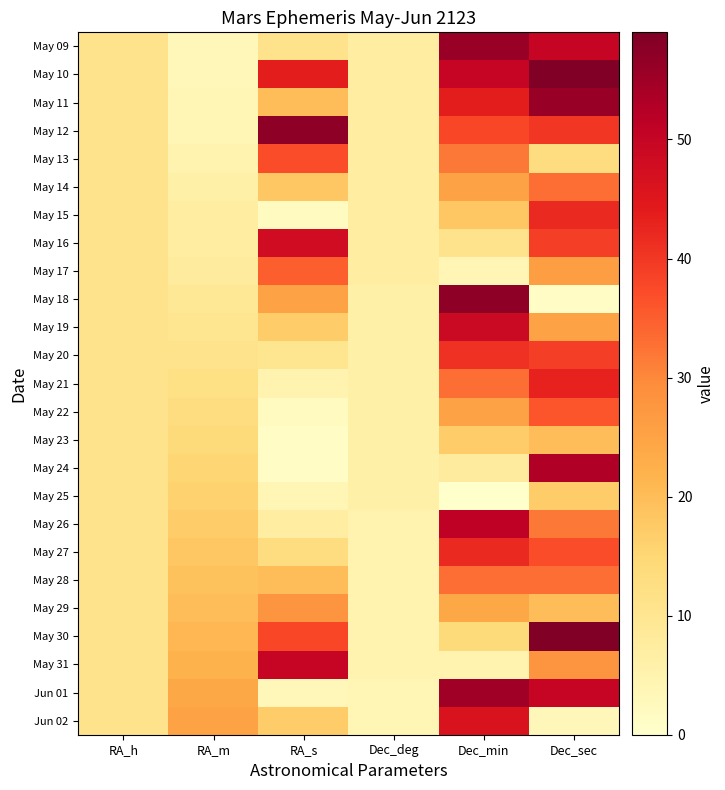

At RA_m, list the series in order from largest to smallest.

Jun 02, Jun 01, May 31, May 30, May 29, May 28, May 27, May 26, May 25, May 24, May 23, May 22, May 21, May 20, May 19, May 18, May 17, May 15, May 16, May 14, May 13, May 11, May 12, May 09, May 10